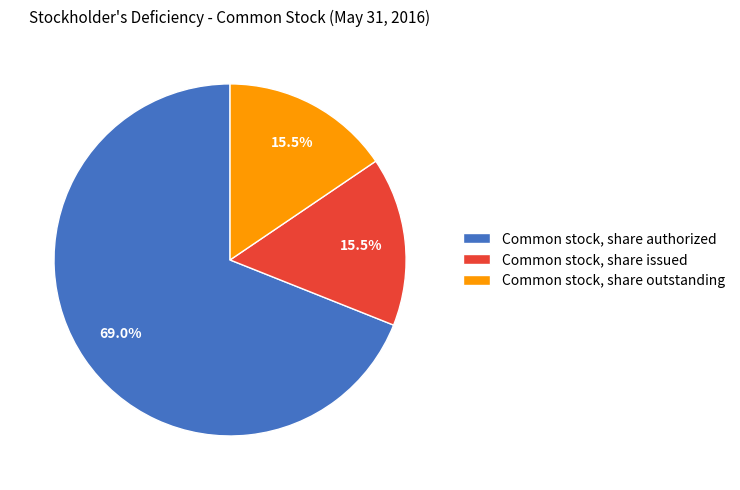

Combined, do Common stock, share issued and Common stock, share outstanding account for over 50%?

No